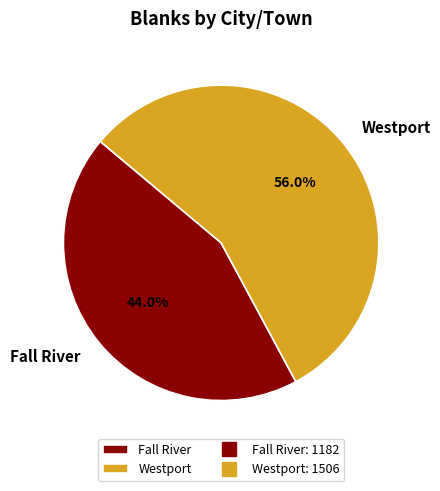

To the nearest percent, what is the difference between the Fall River and Westport slice percentages?

12%